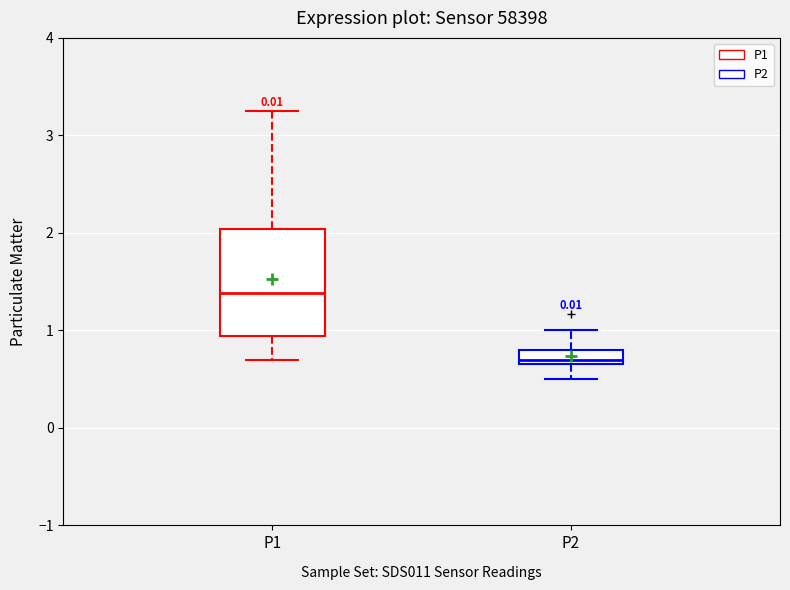

Where is the upper edge of the box for P1 on the y-axis? The values are not printed on the chart, so give them approximately, as read against the axis.

2.0